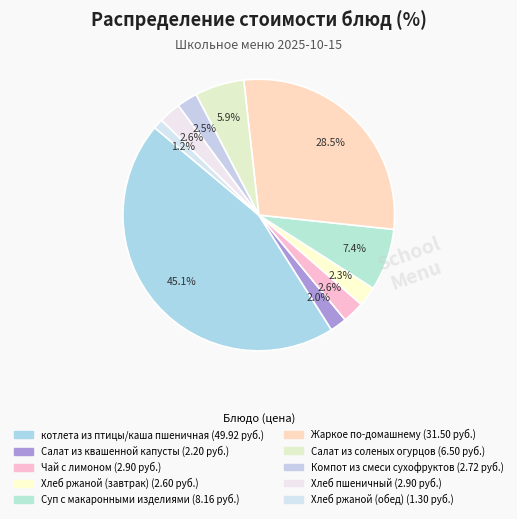

Is there any slice that represents more than half of the pie?

No